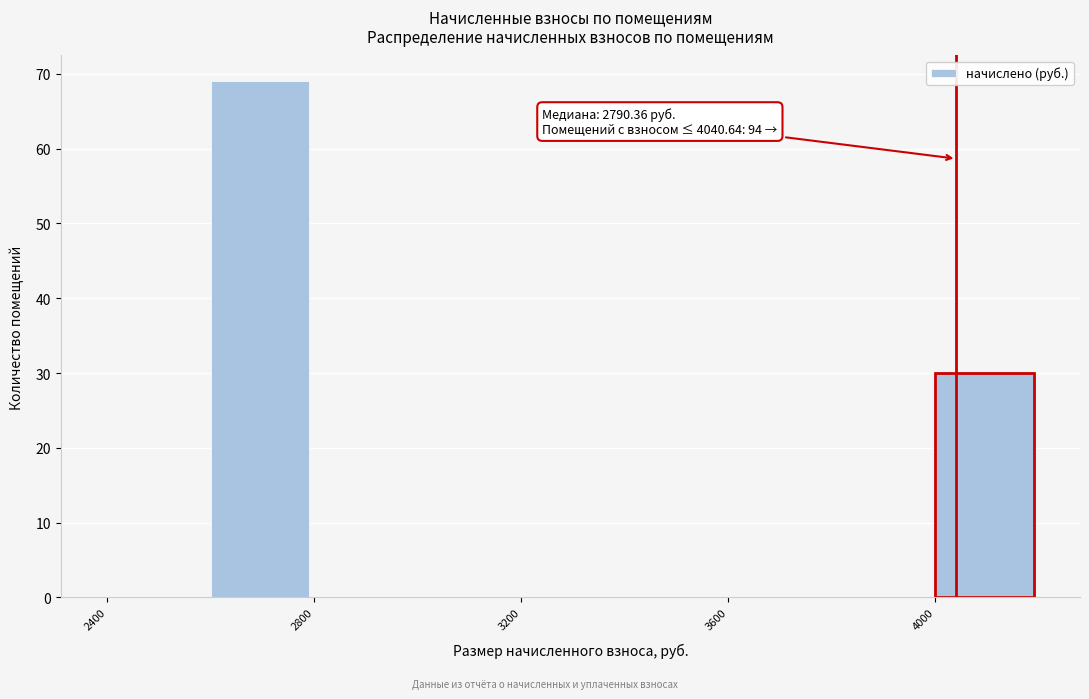

Over which range of the x-axis is the bar tallest?

2600 to 2800